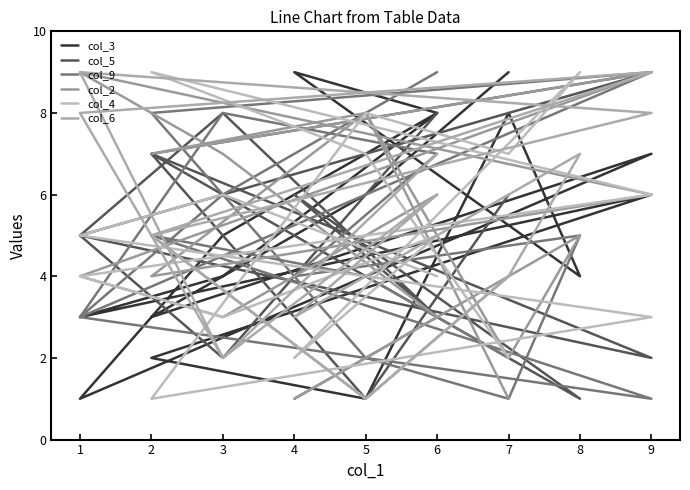

Which label corresponds to the smallest value in the chart?

5